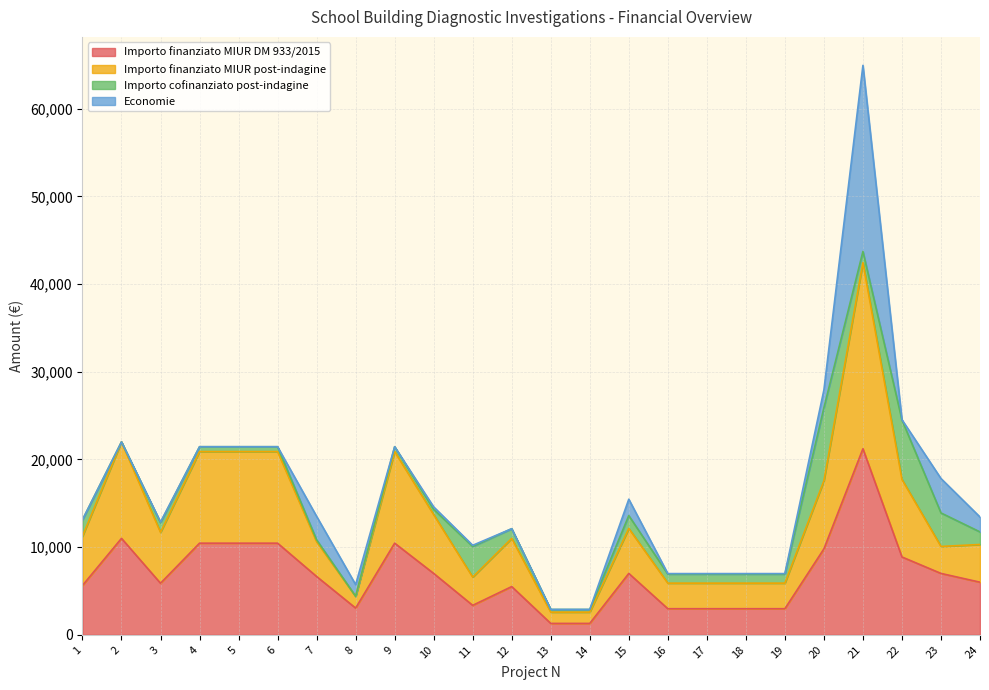

Does the chart have visible grid lines?

Yes